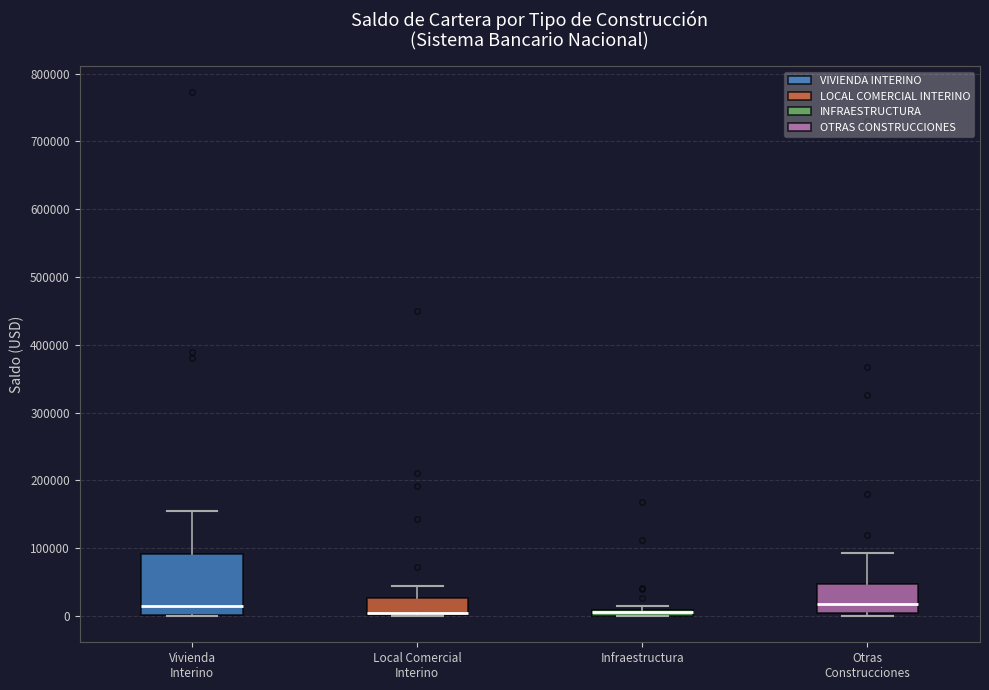

Where is the upper edge of the box for Local Comercial Interino on the y-axis? The values are not printed on the chart, so give them approximately, as read against the axis.

30000